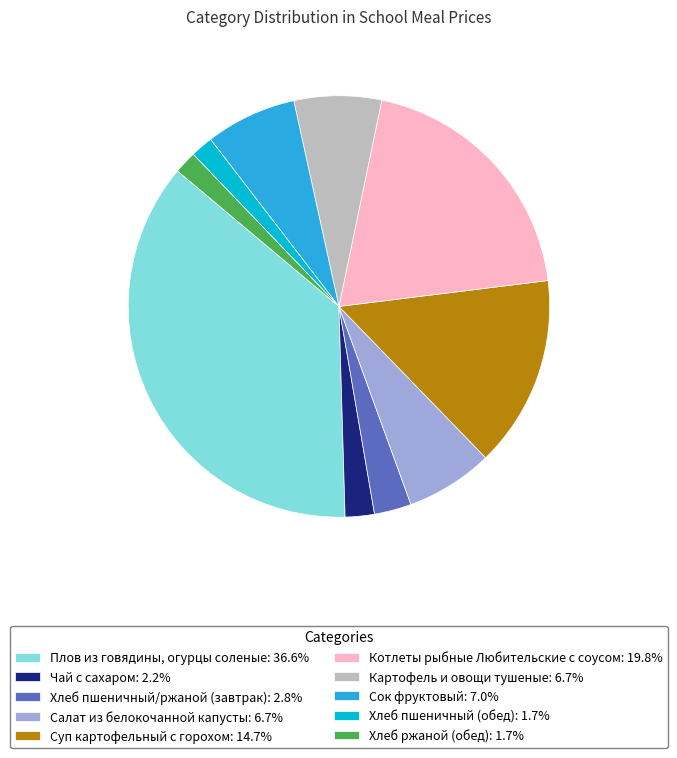

Which has a higher value, Хлеб пшеничный/ржаной (завтрак) or Плов из говядины, огурцы соленые?

Плов из говядины, огурцы соленые